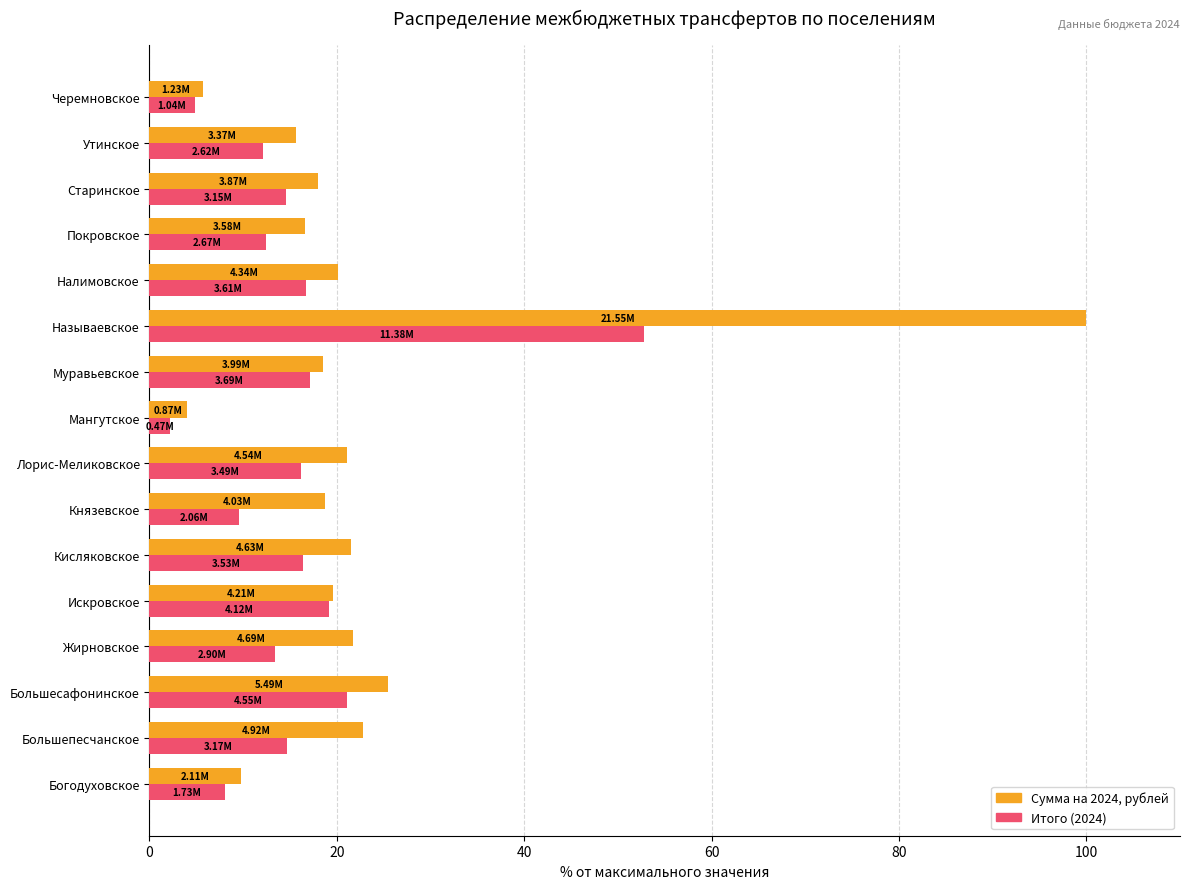

At which category does the chart reach its peak across all series?

Называевское